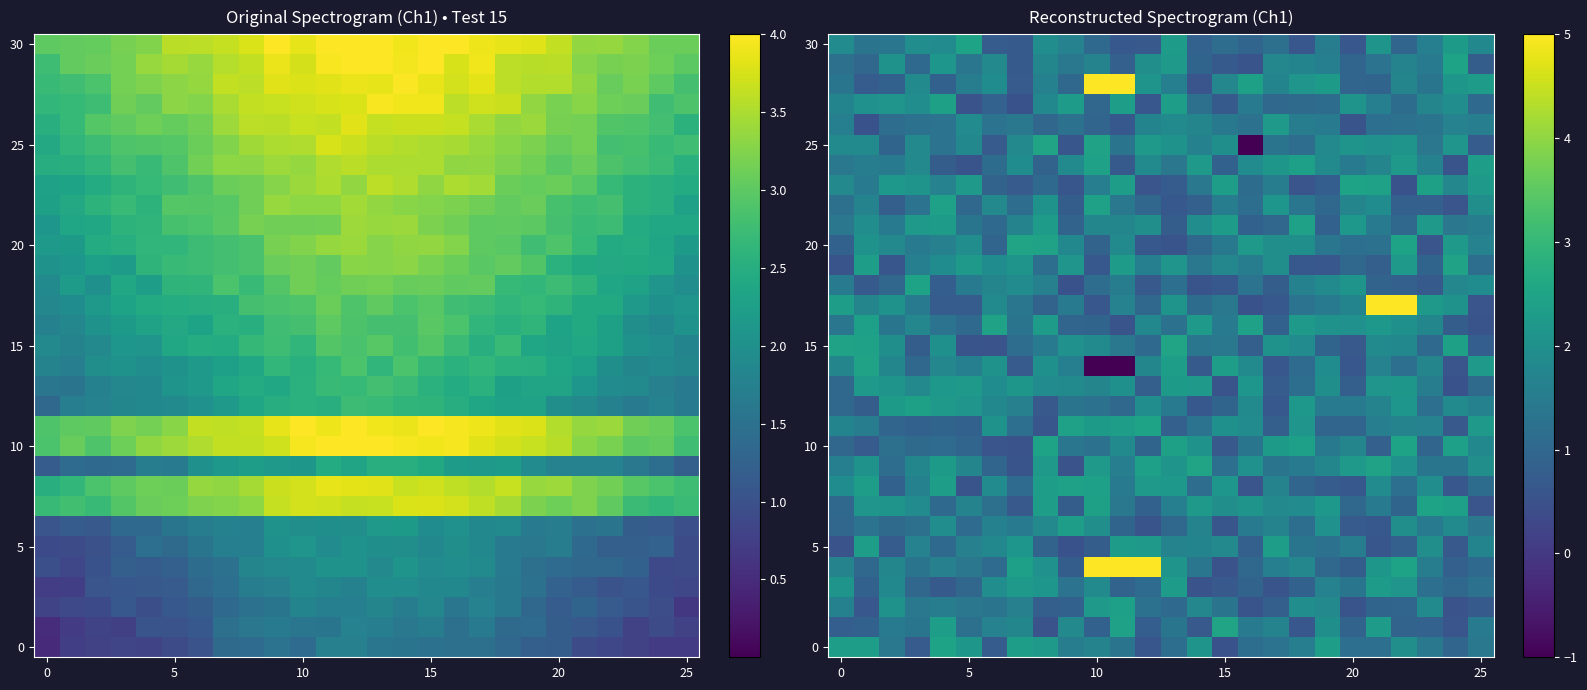

What is the minimum value shown in the chart?

-1.0